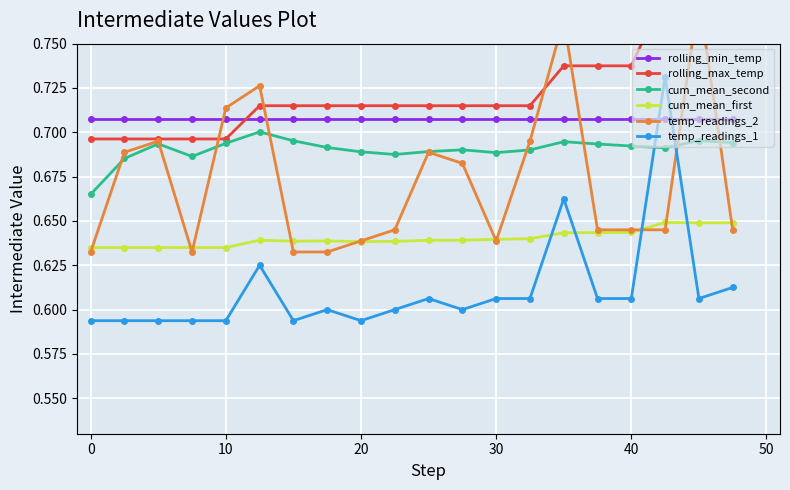

At how many categories does at least one series exceed 0?

20